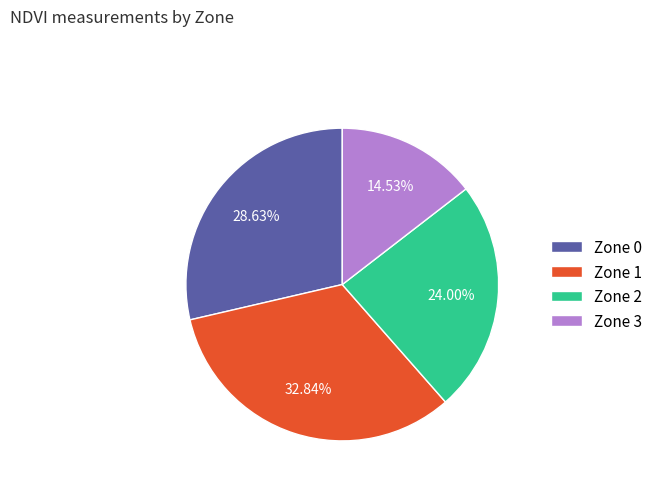

Is it true that Zone 2 is 13% of the pie?

False